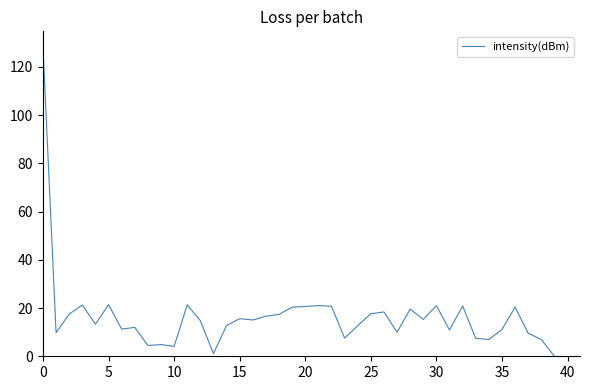

What is the greatest value displayed?

128.3